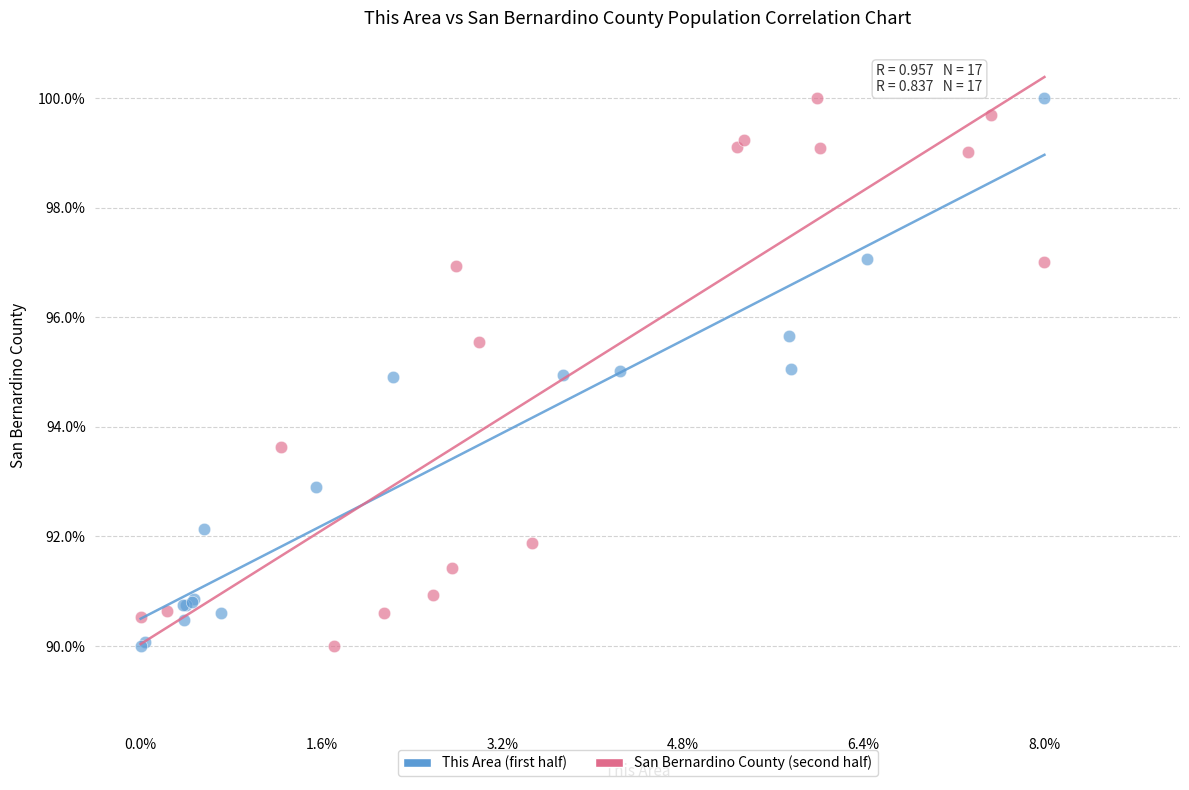

What are all the series names shown in the legend?

This Area (first half), San Bernardino County (second half)